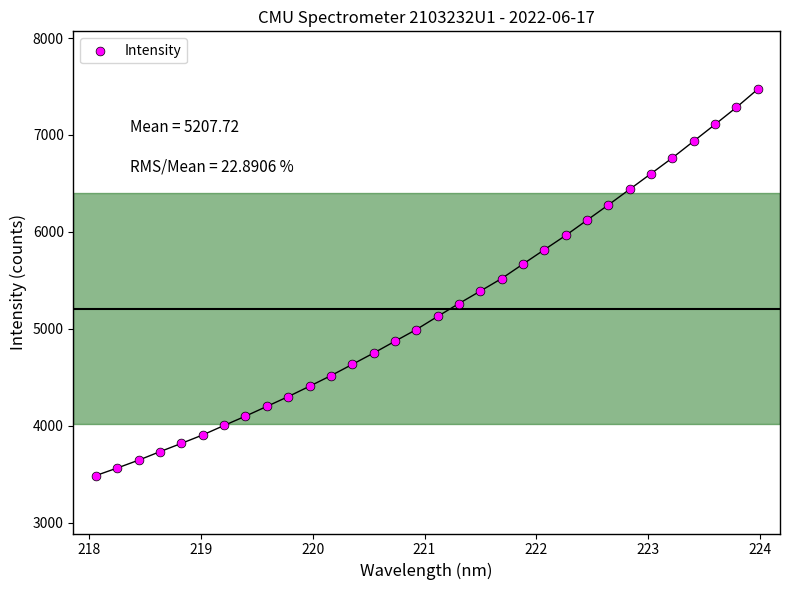

What is the range of X values (max minus min)?

5.9